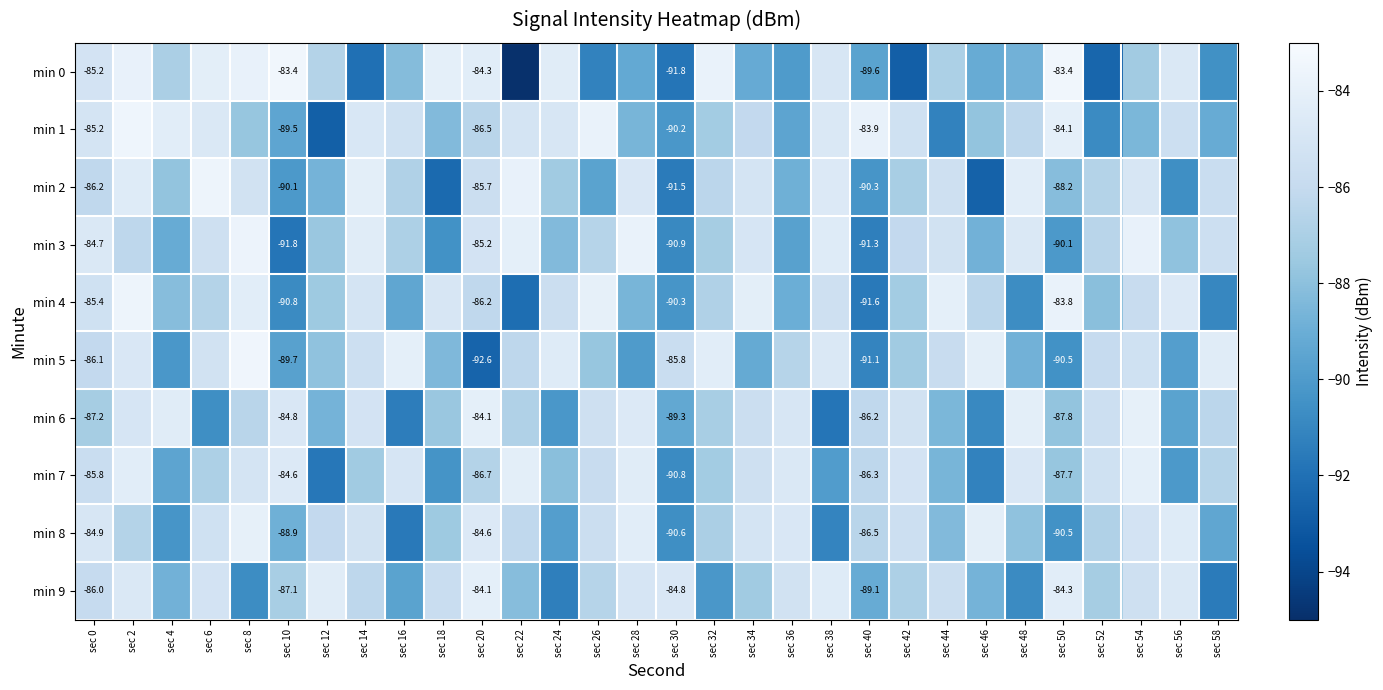

What is the average value of the min 8 series?

-87.0